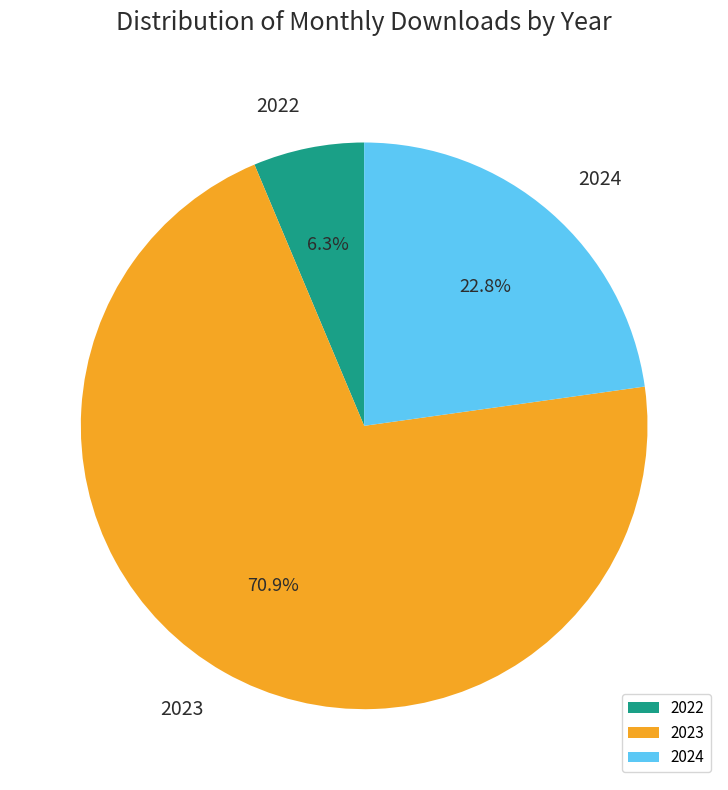

Approximately how many times larger is the value at 2023 compared to 2024?

3.1